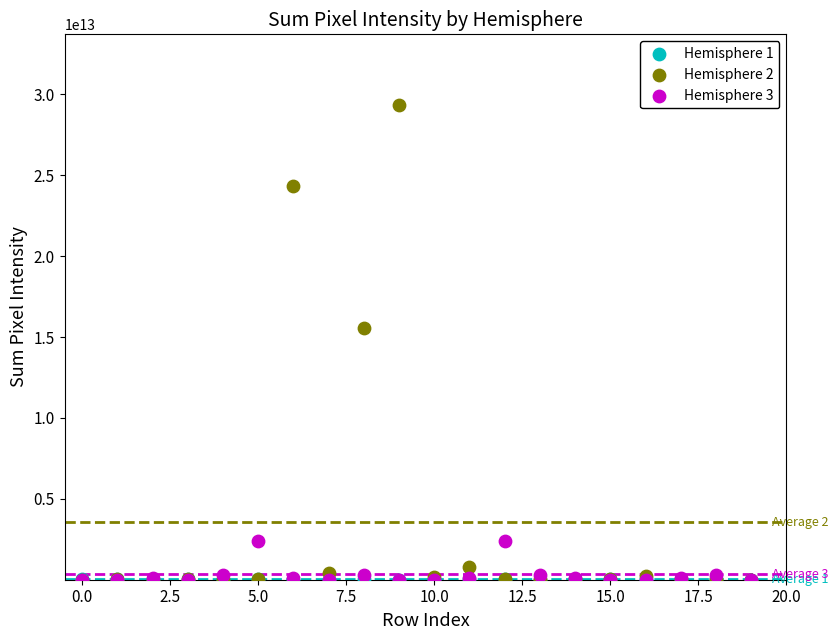

Across all series, what Y value is closest to 14657961398000?

15568600000000